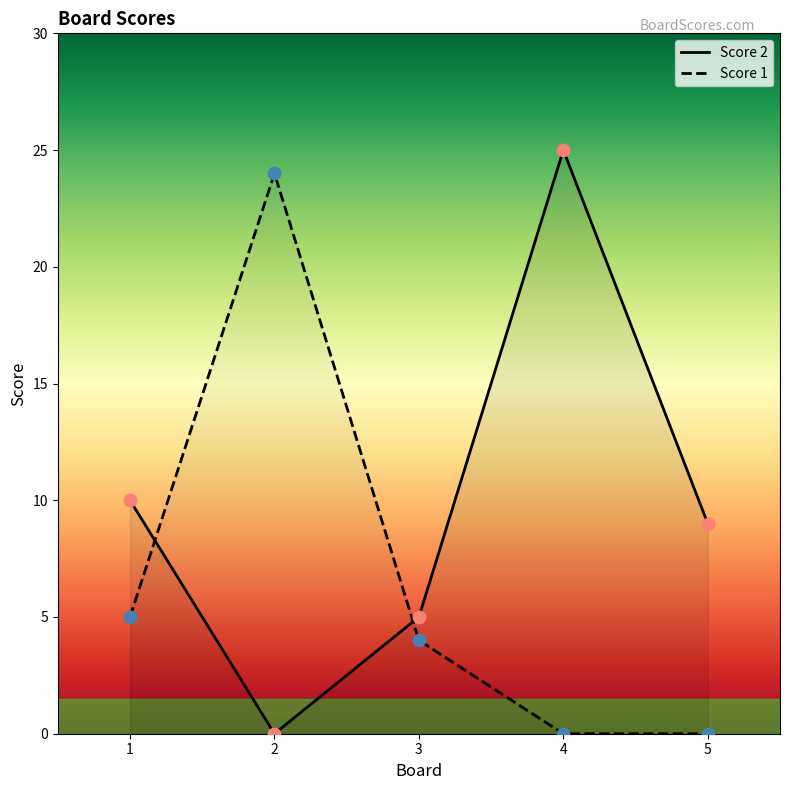

Which series contains the highest Y value?

Score 2